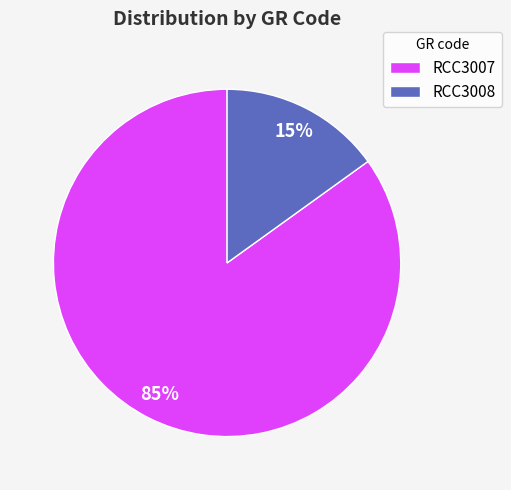

Between RCC3008 and RCC3007, which is larger?

RCC3007